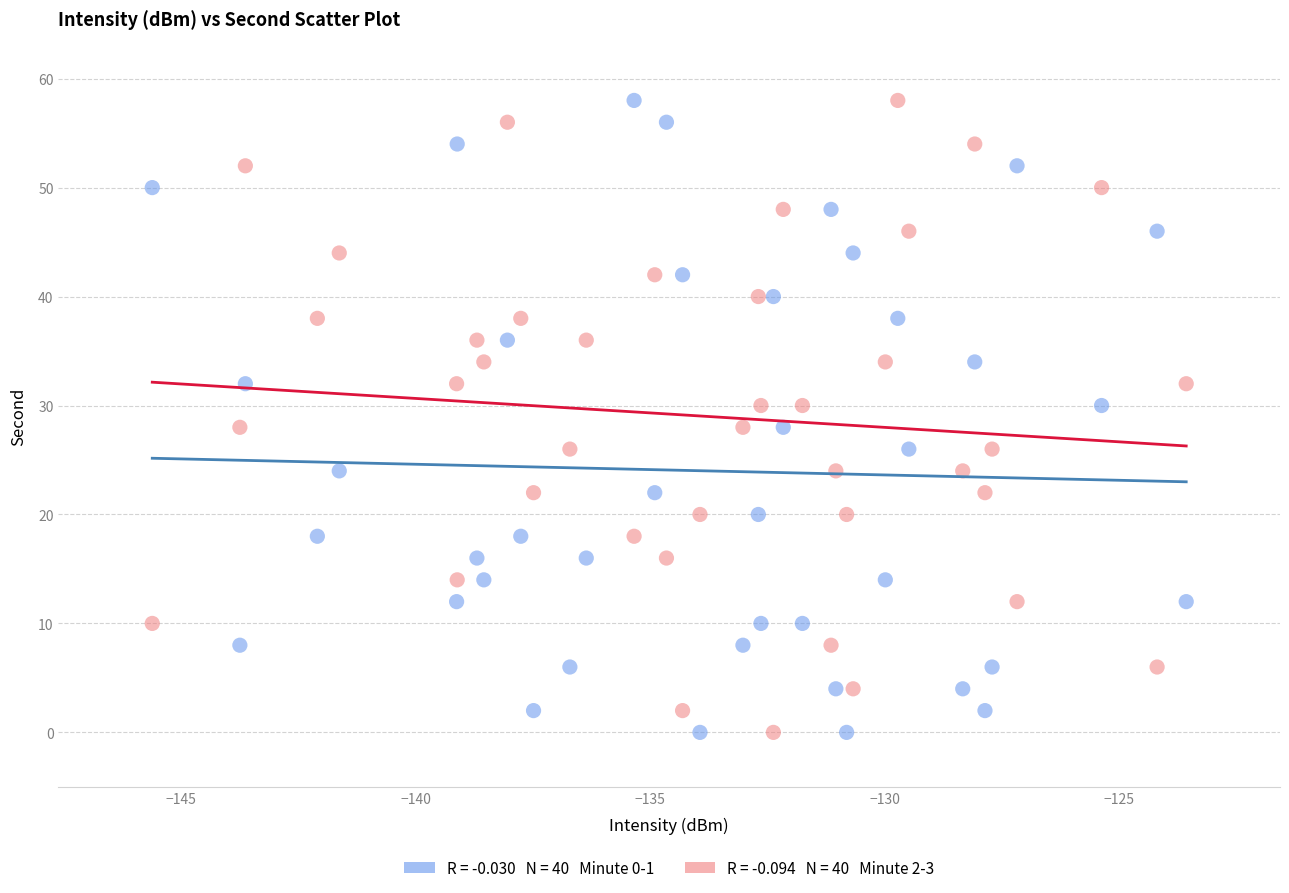

Across all data points, what is the range of Y values (max minus min)?

58